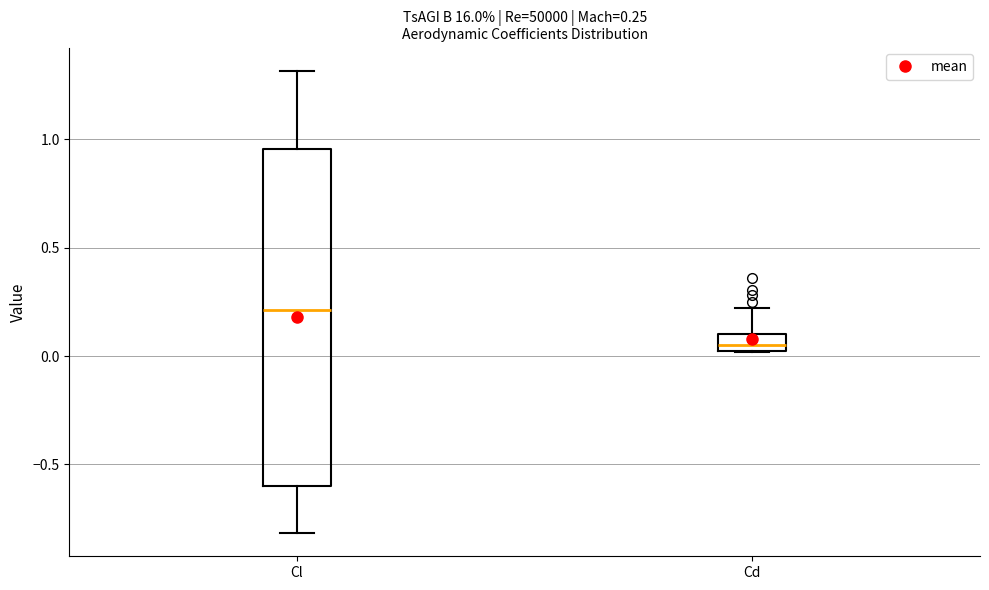

Comparing the boxes themselves (not the whiskers), which one is the tallest?

Cl